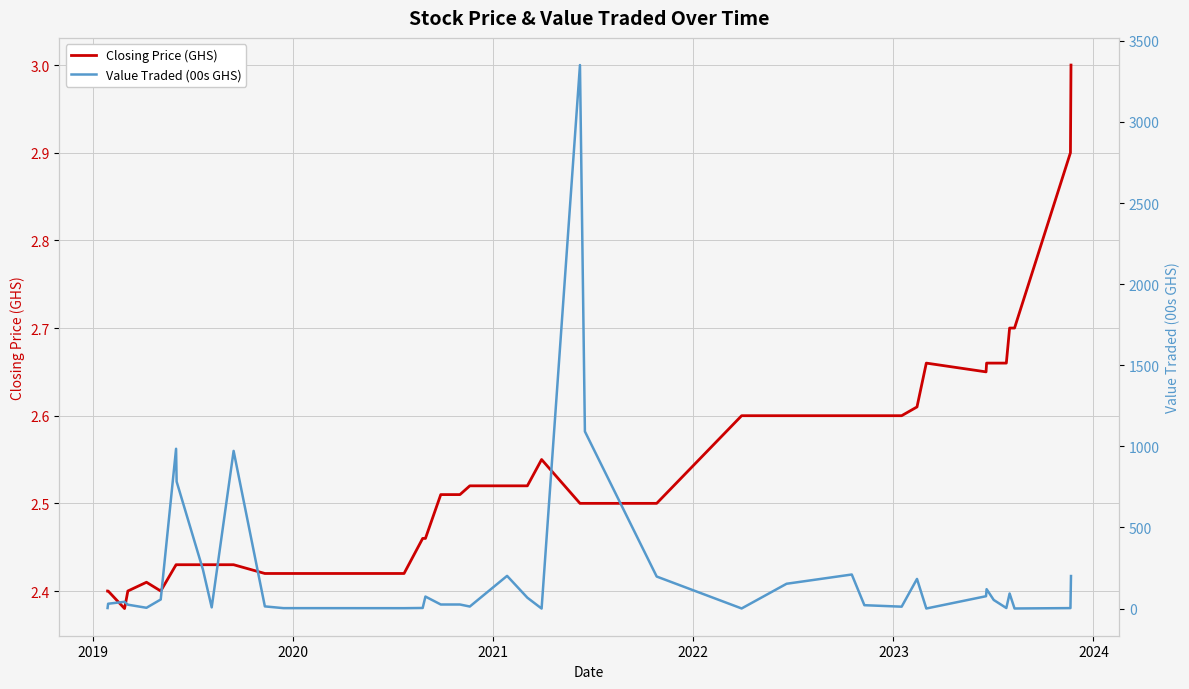

How many lines are shown in the chart?

2